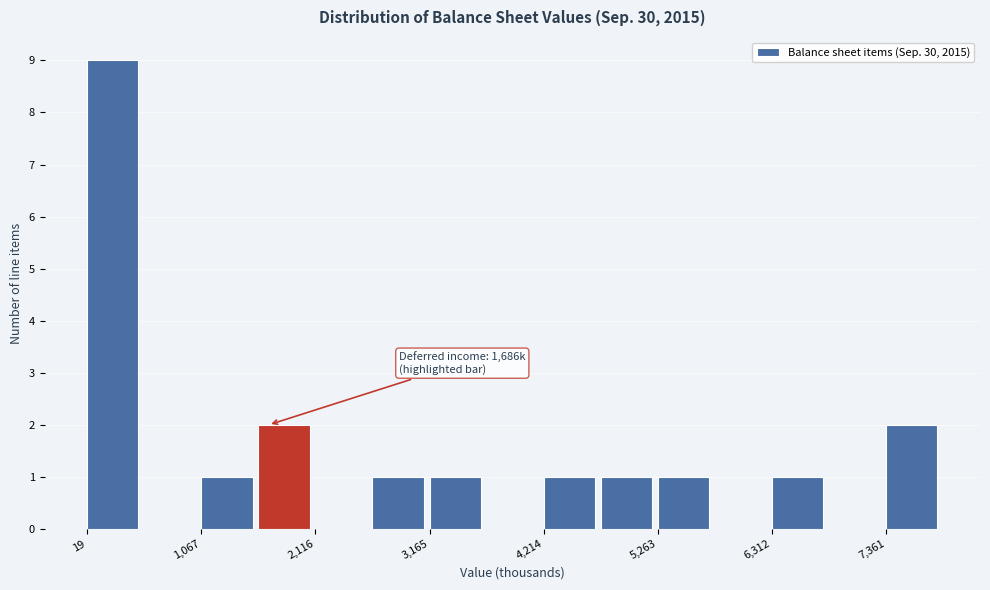

Read against the x-axis, roughly where is the centre of the tallest bar?

200